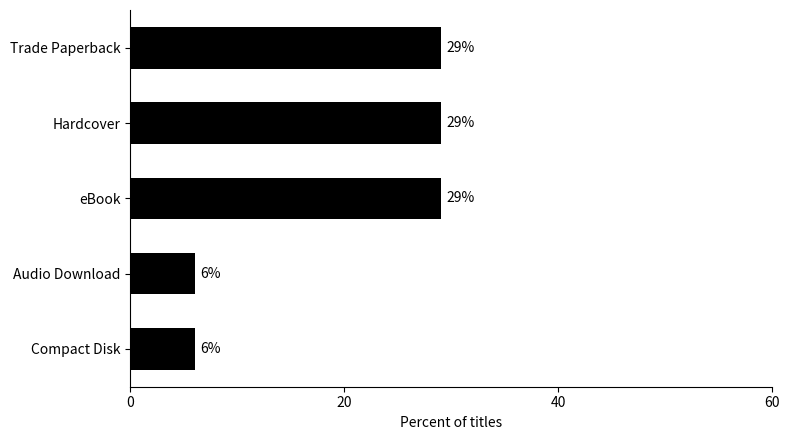

Read the value at Compact Disk, to the nearest 5.

5